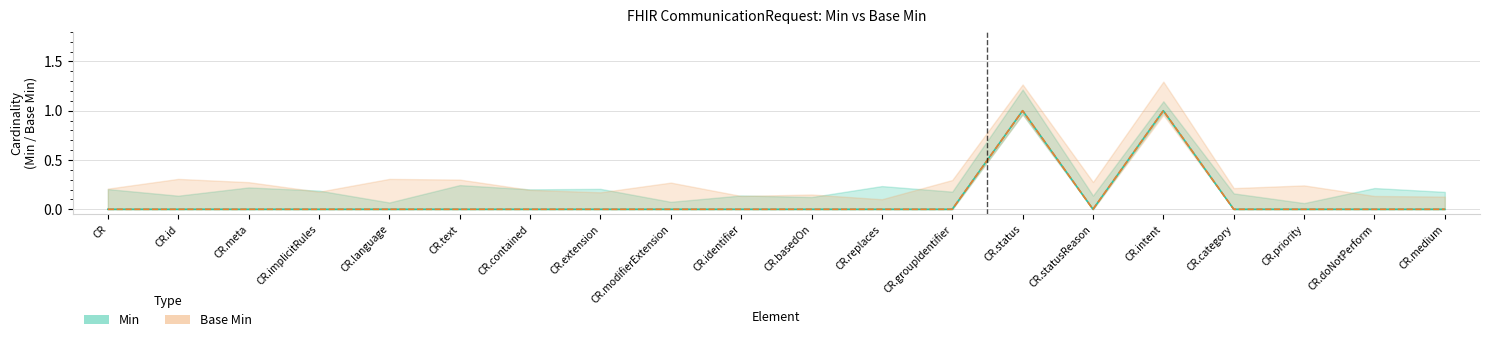

What is the maximum value shown in the chart?

1